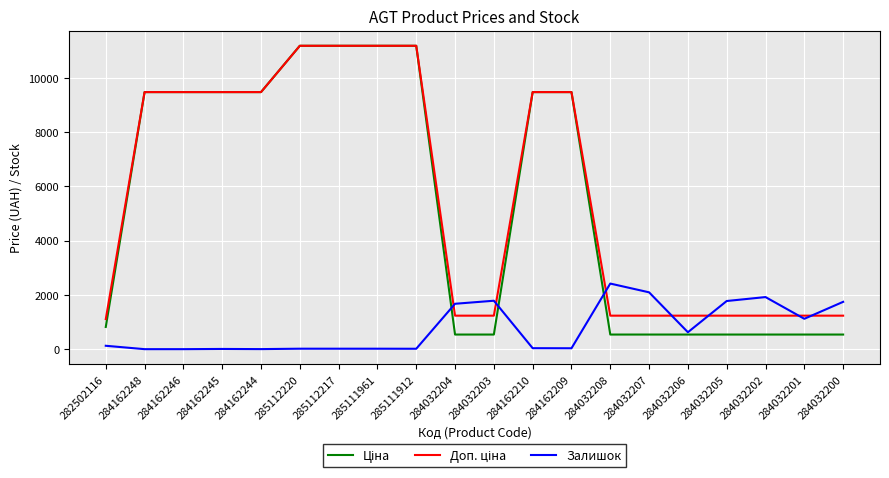

What is the total value across all series at 284032206?

2398.4